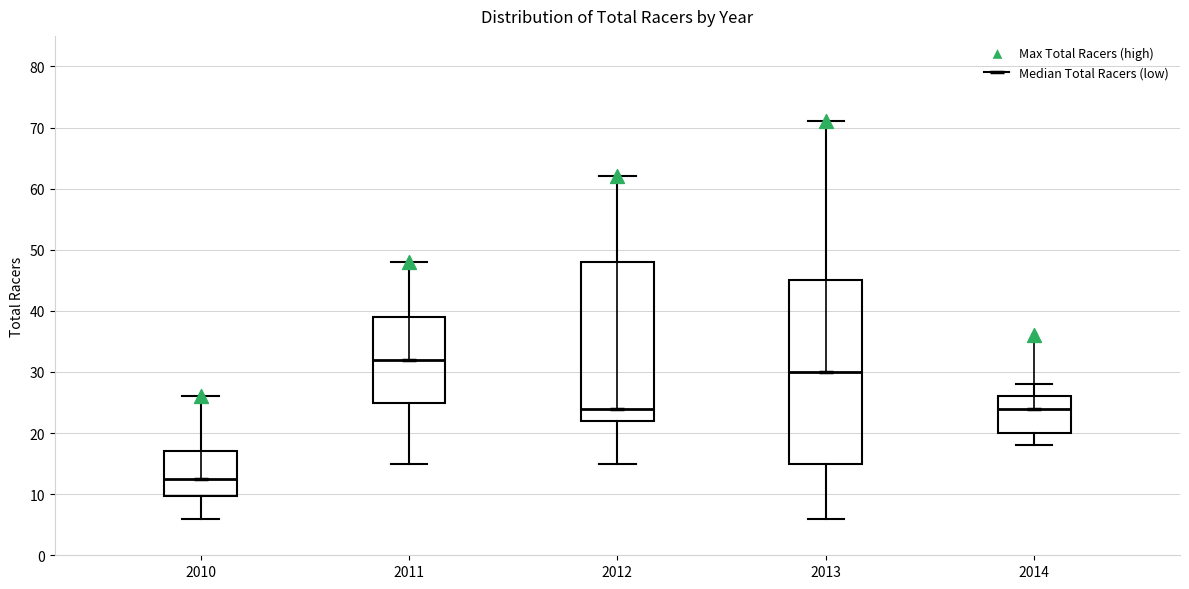

Reading left to right, read every box against the y-axis: the position of its median line, the range the box covers, and the ends of its whiskers. The values are not printed on the chart, so give them approximately, as read against the axis.

2010: median 13, box 10 to 17, whiskers 6 to 26
2011: median 32, box 25 to 39, whiskers 15 to 48
2012: median 24, box 22 to 48, whiskers 15 to 62
2013: median 30, box 15 to 45, whiskers 6 to 71
2014: median 24, box 20 to 26, whiskers 18 to 28